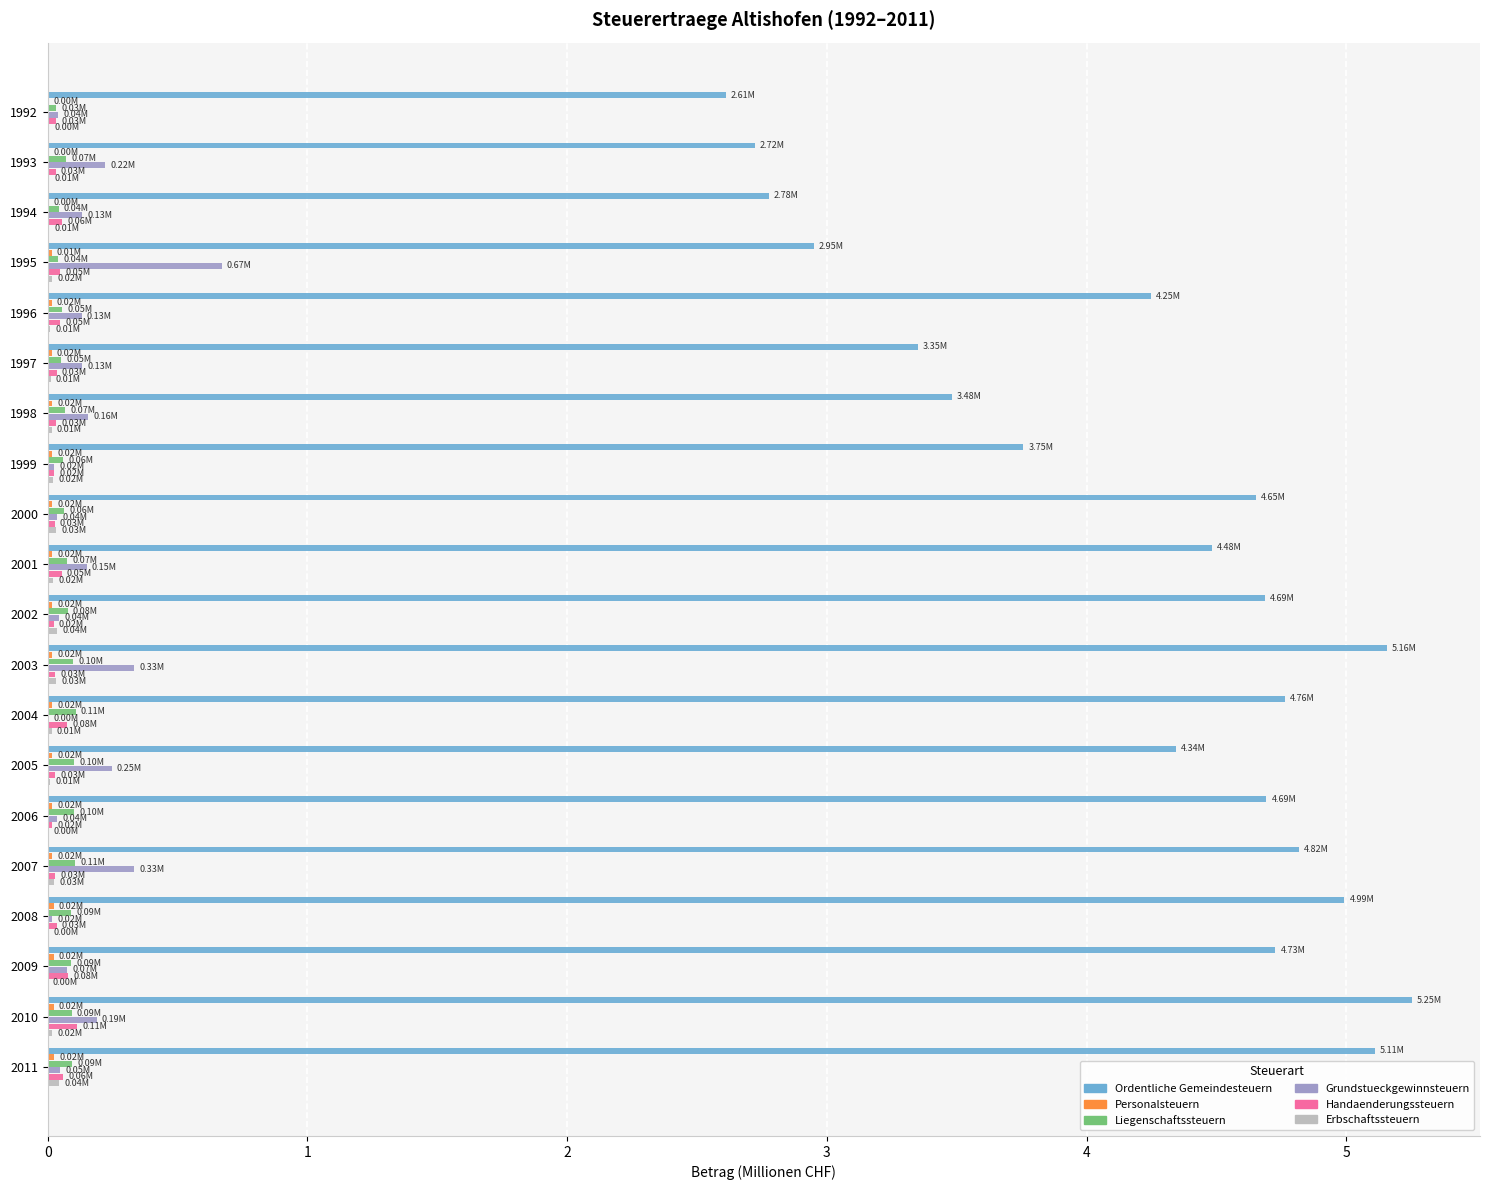

Is the value of Liegenschaftssteuern at 2004 greater than the value of Ordentliche Gemeindesteuern at 1995?

No